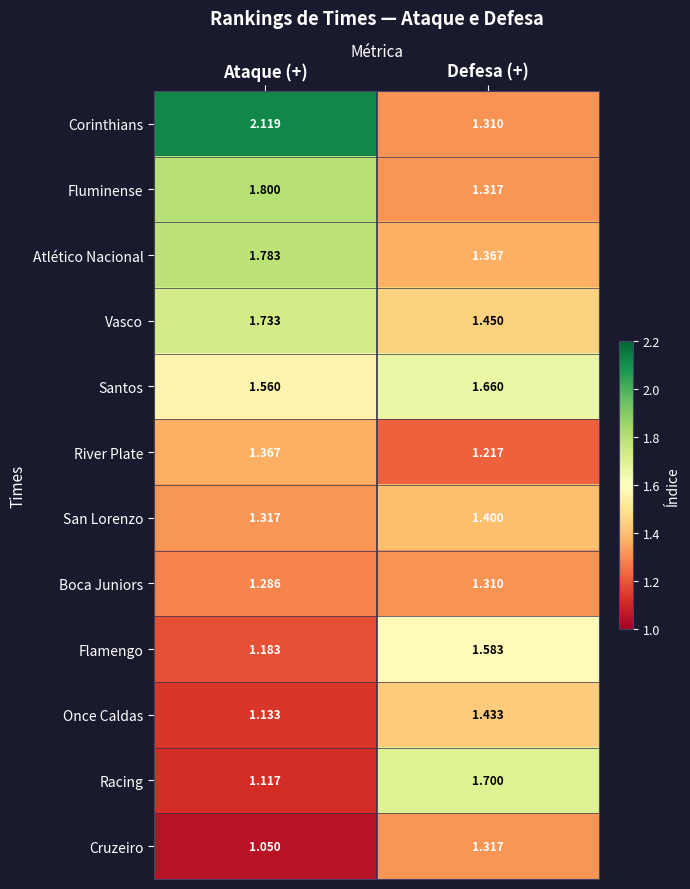

At which category is the sum across all series the highest?

Ataque (+)